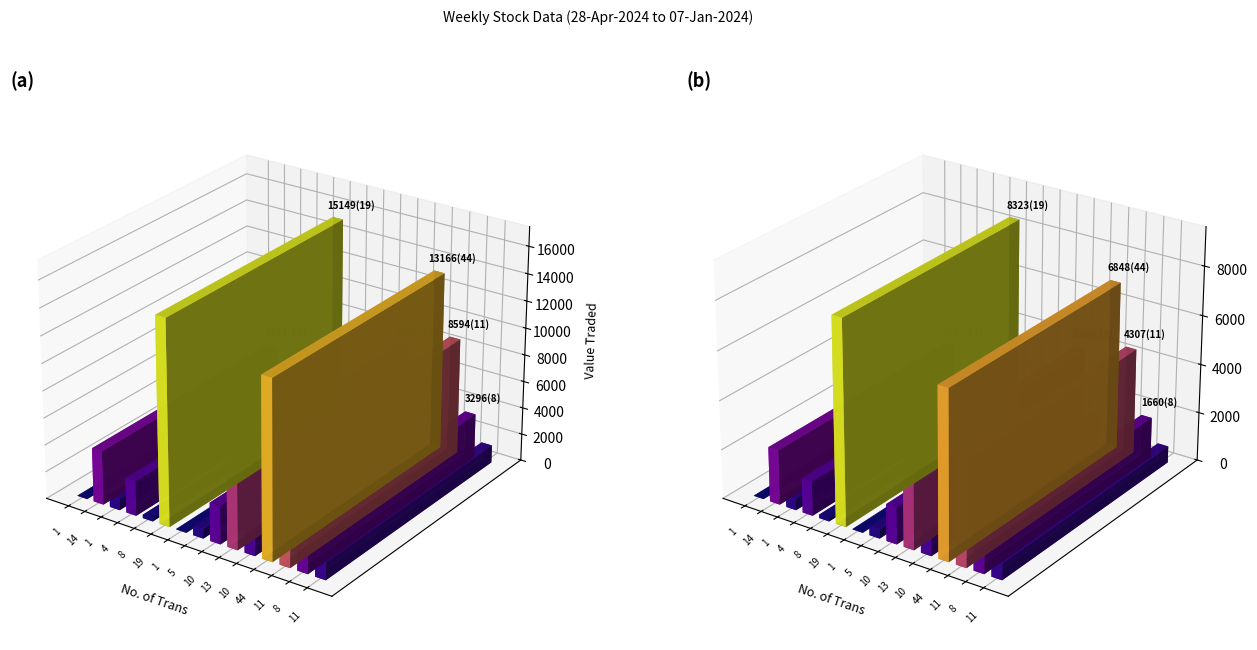

Which series has the largest range (max minus min)?

Value Traded